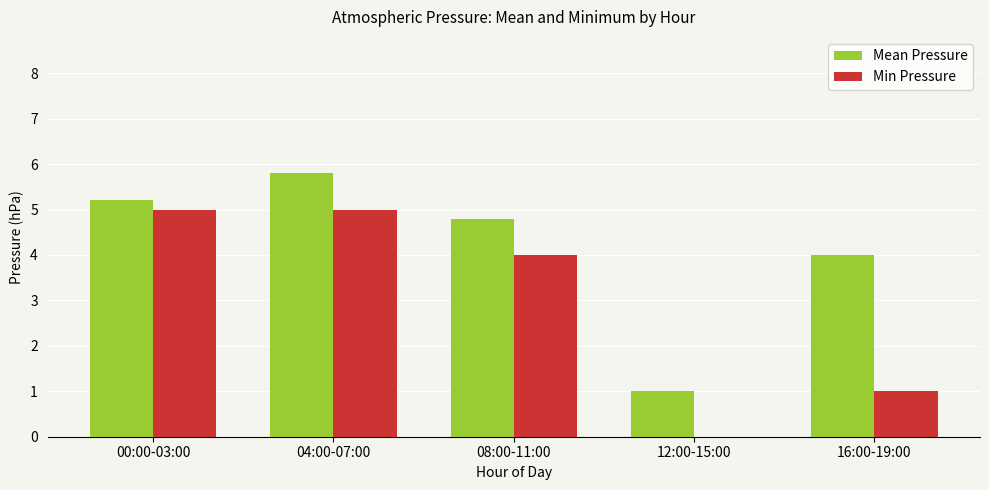

How many series are shown in this chart?

2